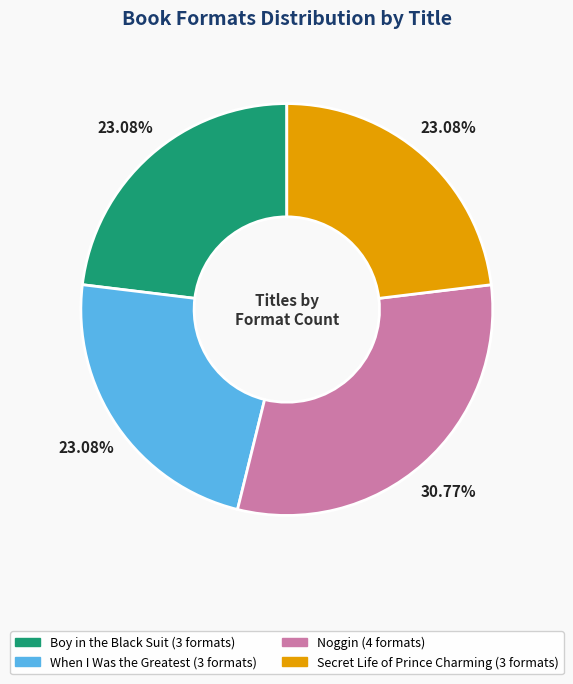

Combined, what portion of the pie is When I Was the Greatest and Noggin?

53.8%